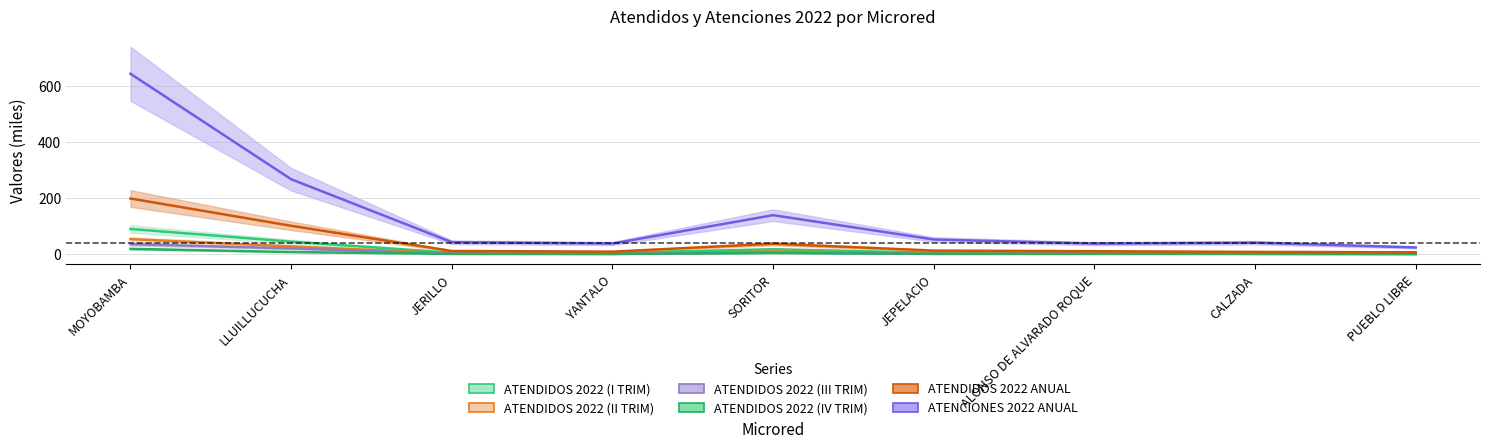

What is the label of the 3rd point from the left?

JERILLO